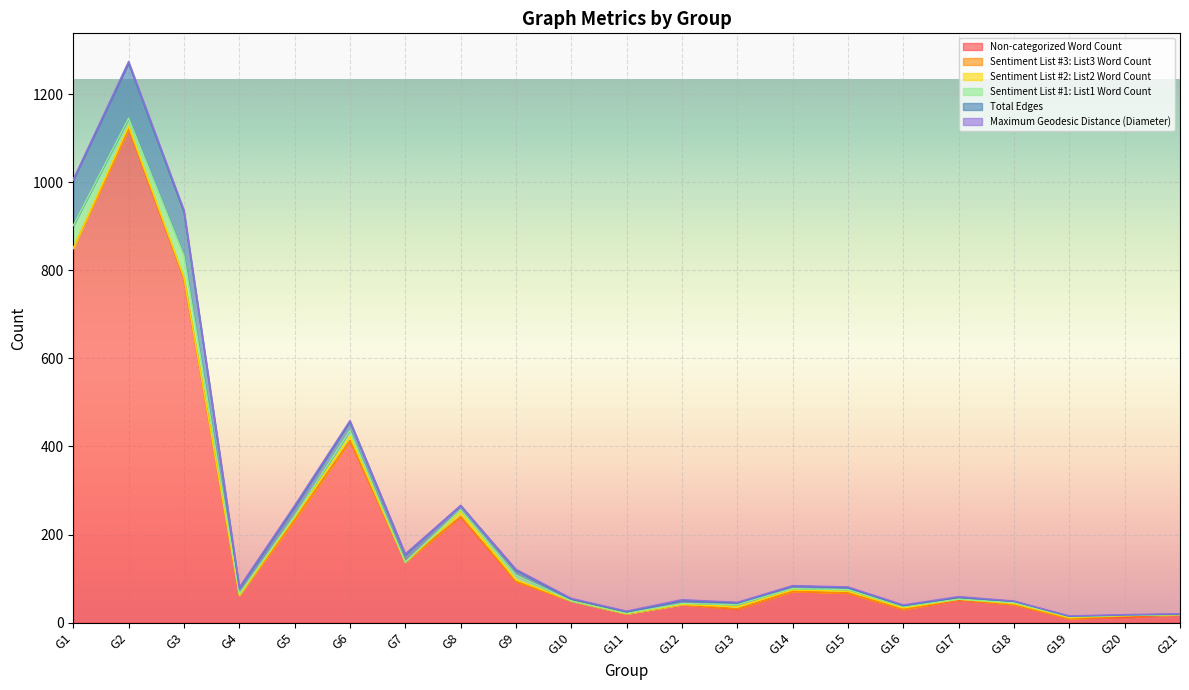

What is the value of the Sentiment List #2: List2 Word Count point at the 9th from the left?

4